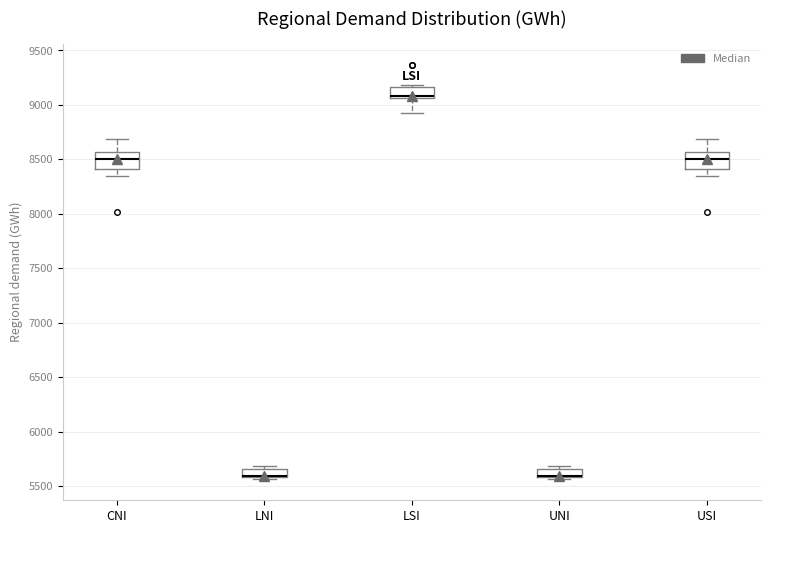

Where does the upper whisker of the box for USI end on the y-axis? The values are not printed on the chart, so give them approximately, as read against the axis.

8700